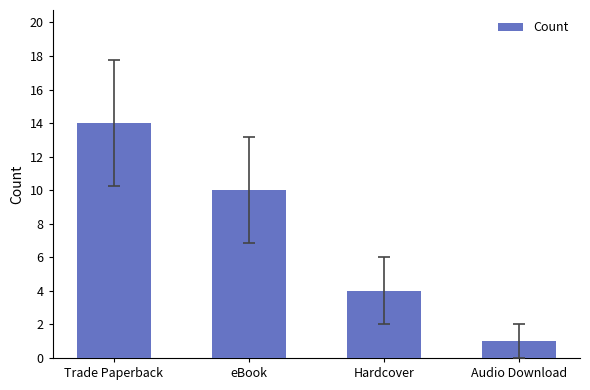

What is the change in value from Trade Paperback to Audio Download?

-13